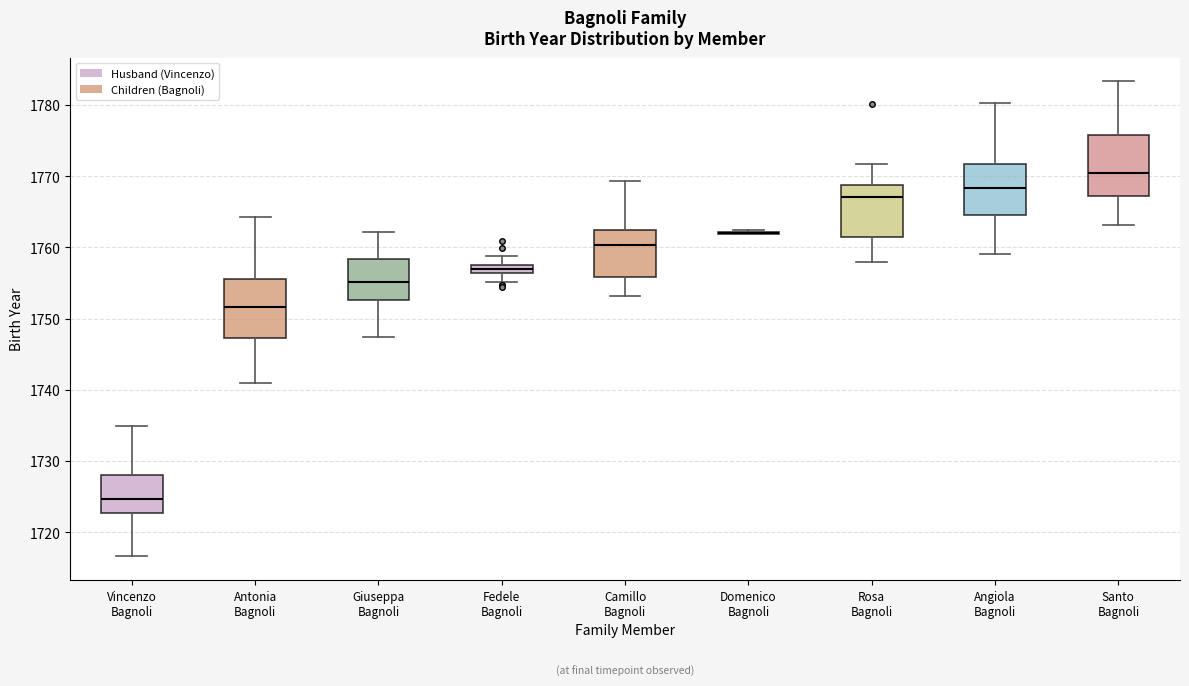

Where does the lower whisker of the box for Rosa Bagnoli end on the y-axis? The values are not printed on the chart, so give them approximately, as read against the axis.

1758